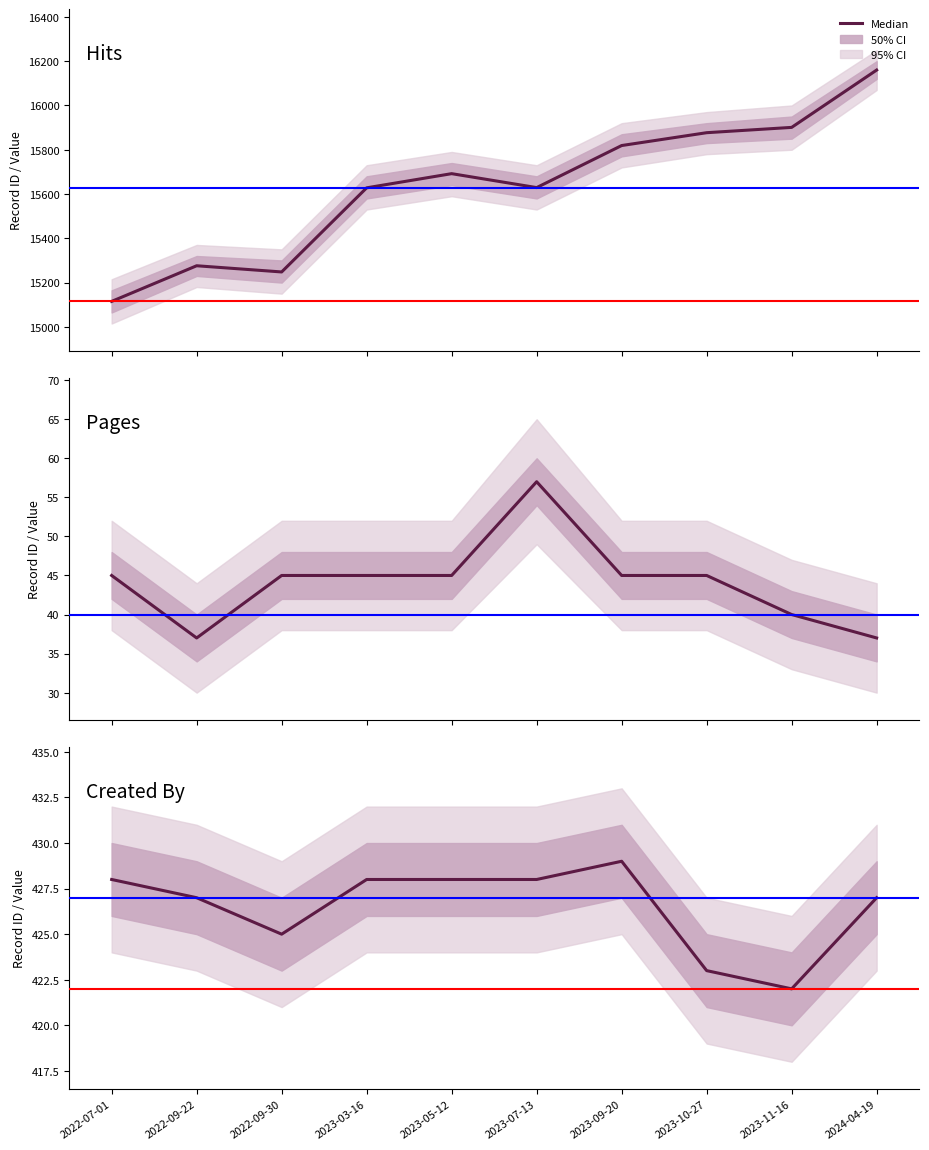

Which label corresponds to the largest value in the chart?

2024-04-19